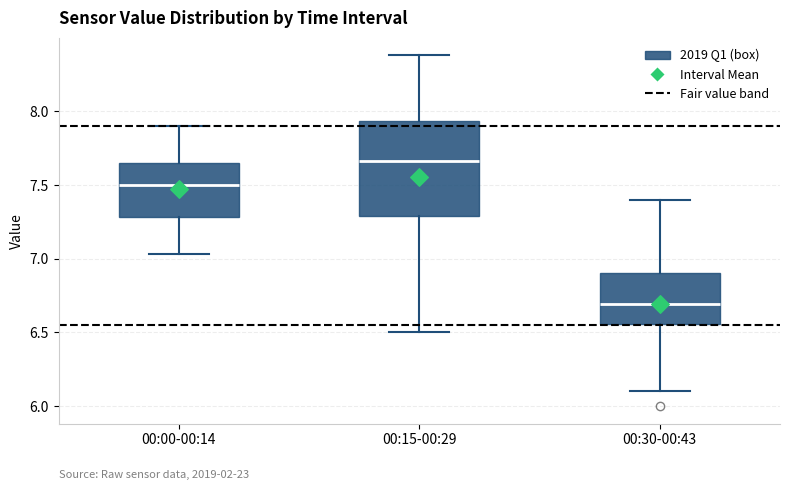

Which box is the tallest, from its lower edge to its upper edge?

00:15-00:29